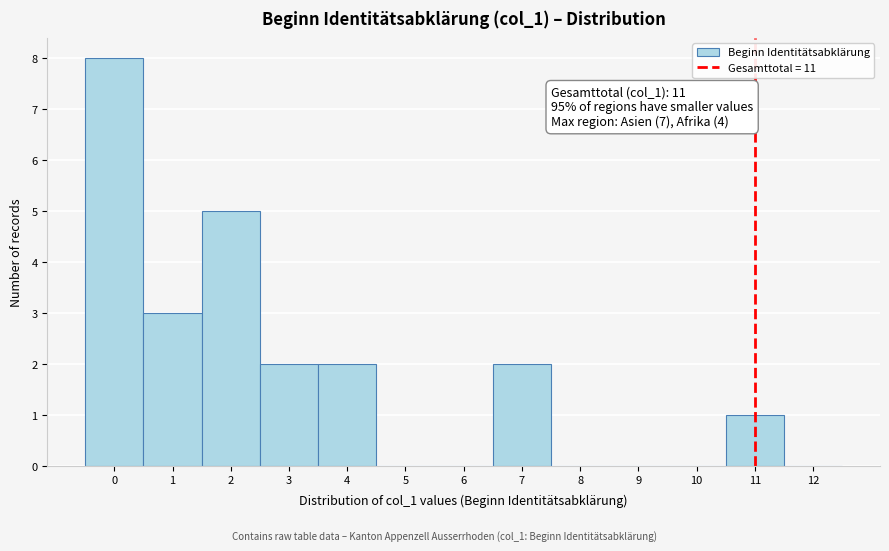

Which range on the x-axis has the tallest bar?

-0.5 to 0.5